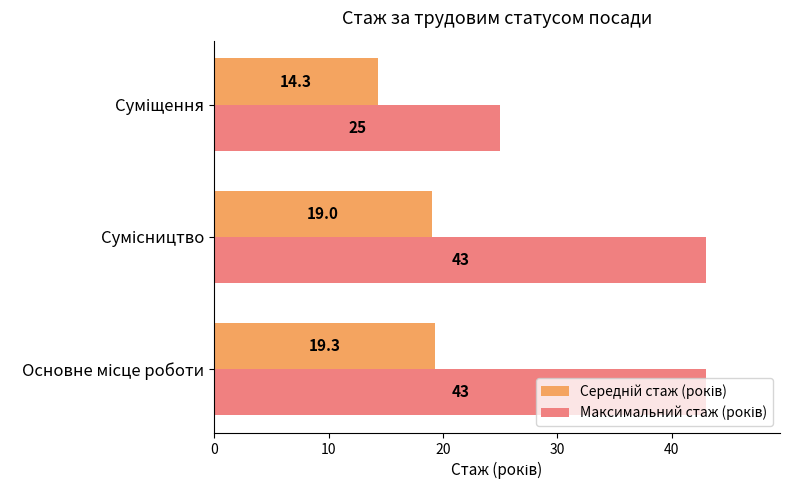

How many distinct data groups are displayed?

2